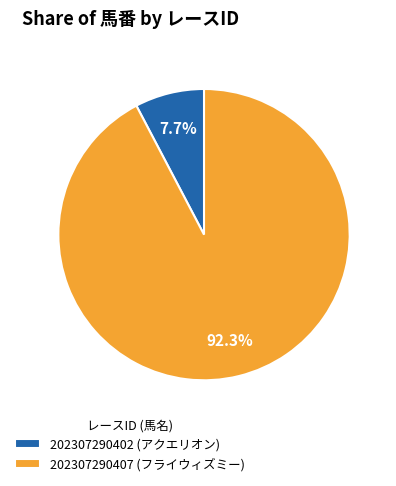

Is there a majority slice in this chart?

Yes